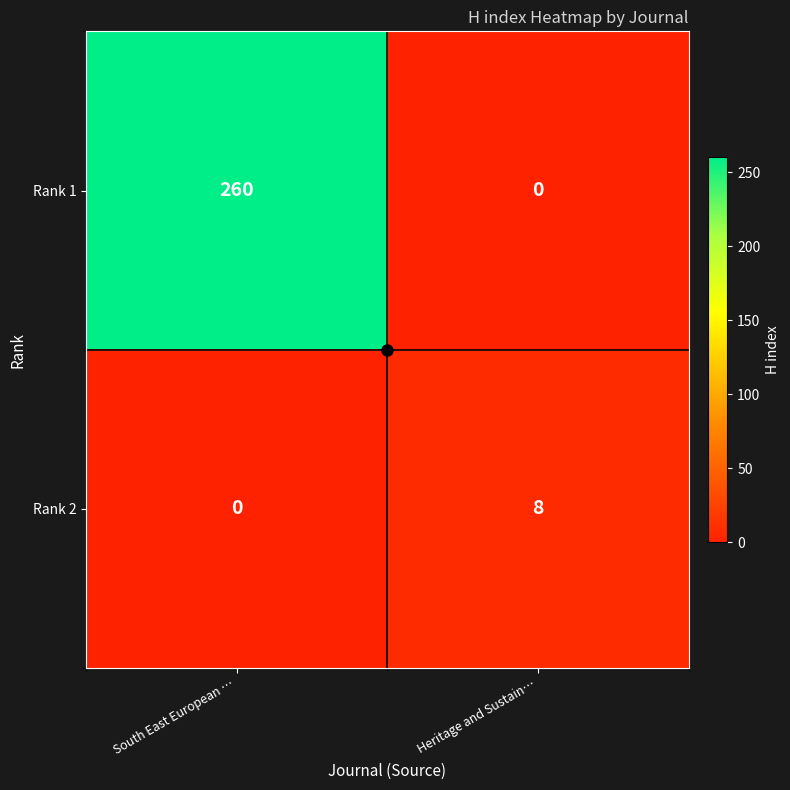

At Heritage and Sustain…, list the series in order from smallest to largest.

Rank 1, Rank 2